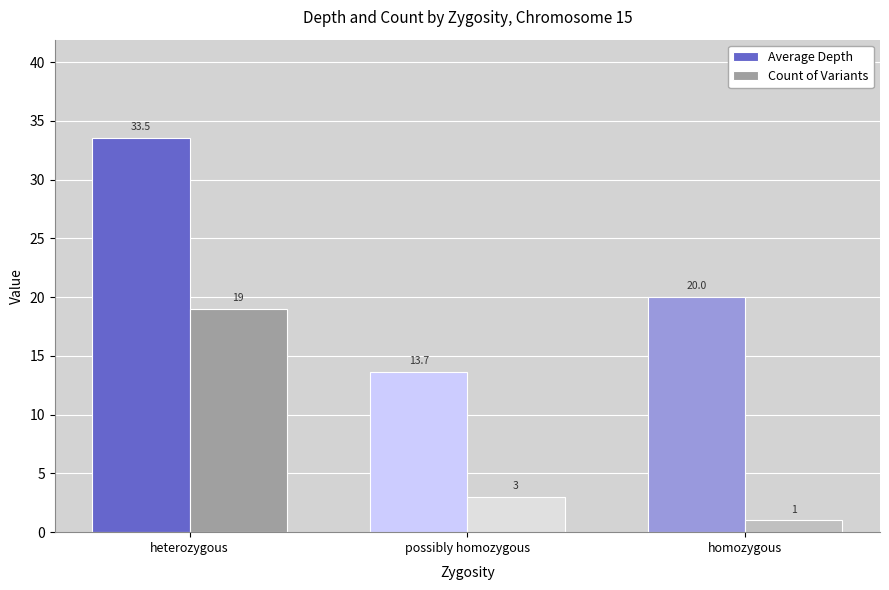

Are the bars grouped side by side (vs. stacked)?

Yes